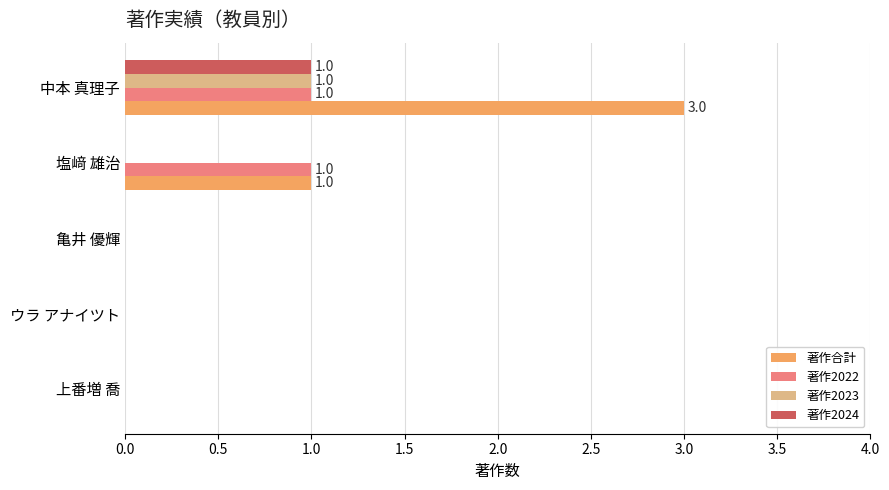

Which series has the largest range (max minus min)?

著作合計